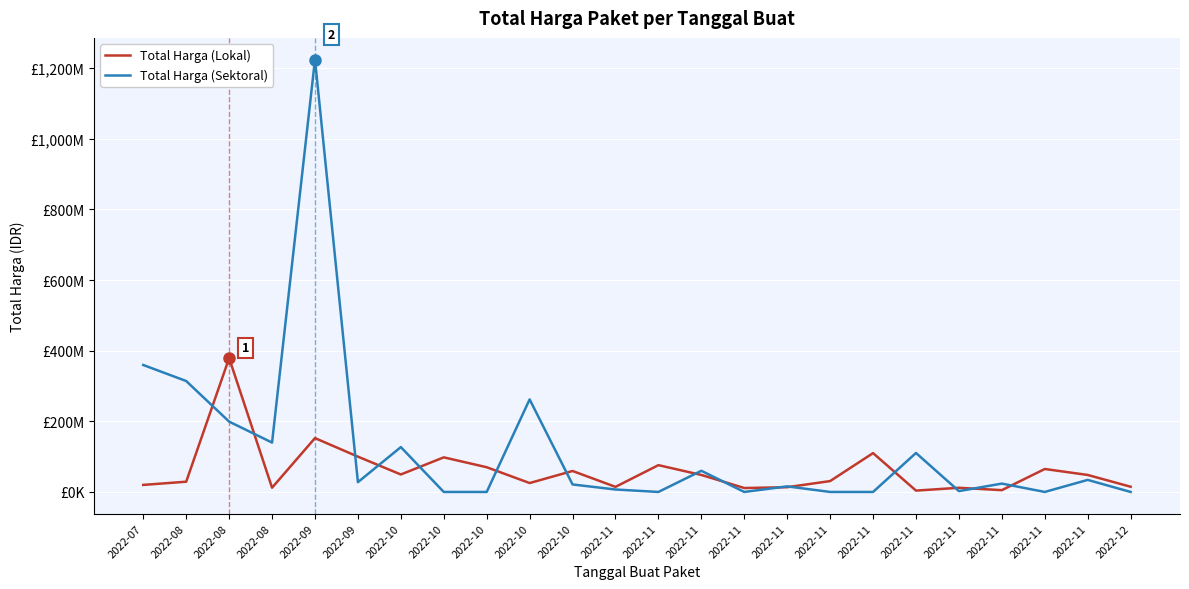

Is this an area chart (filled region under the line)?

No